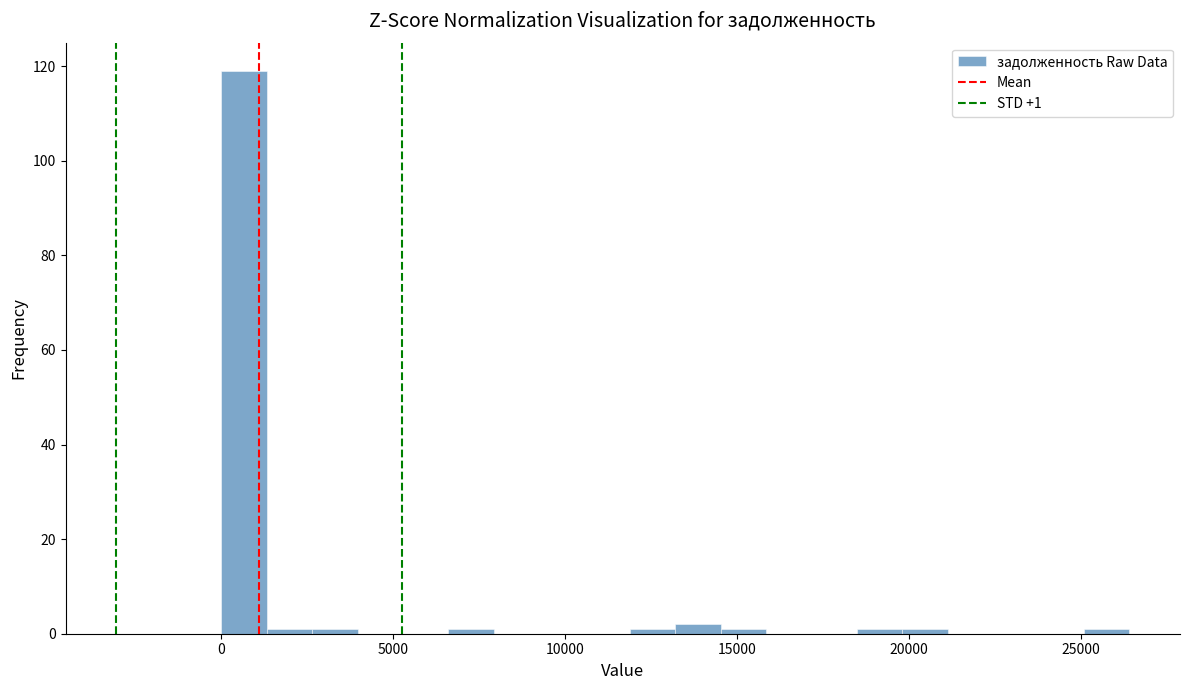

Read against the x-axis, roughly where is the centre of the tallest bar?

500